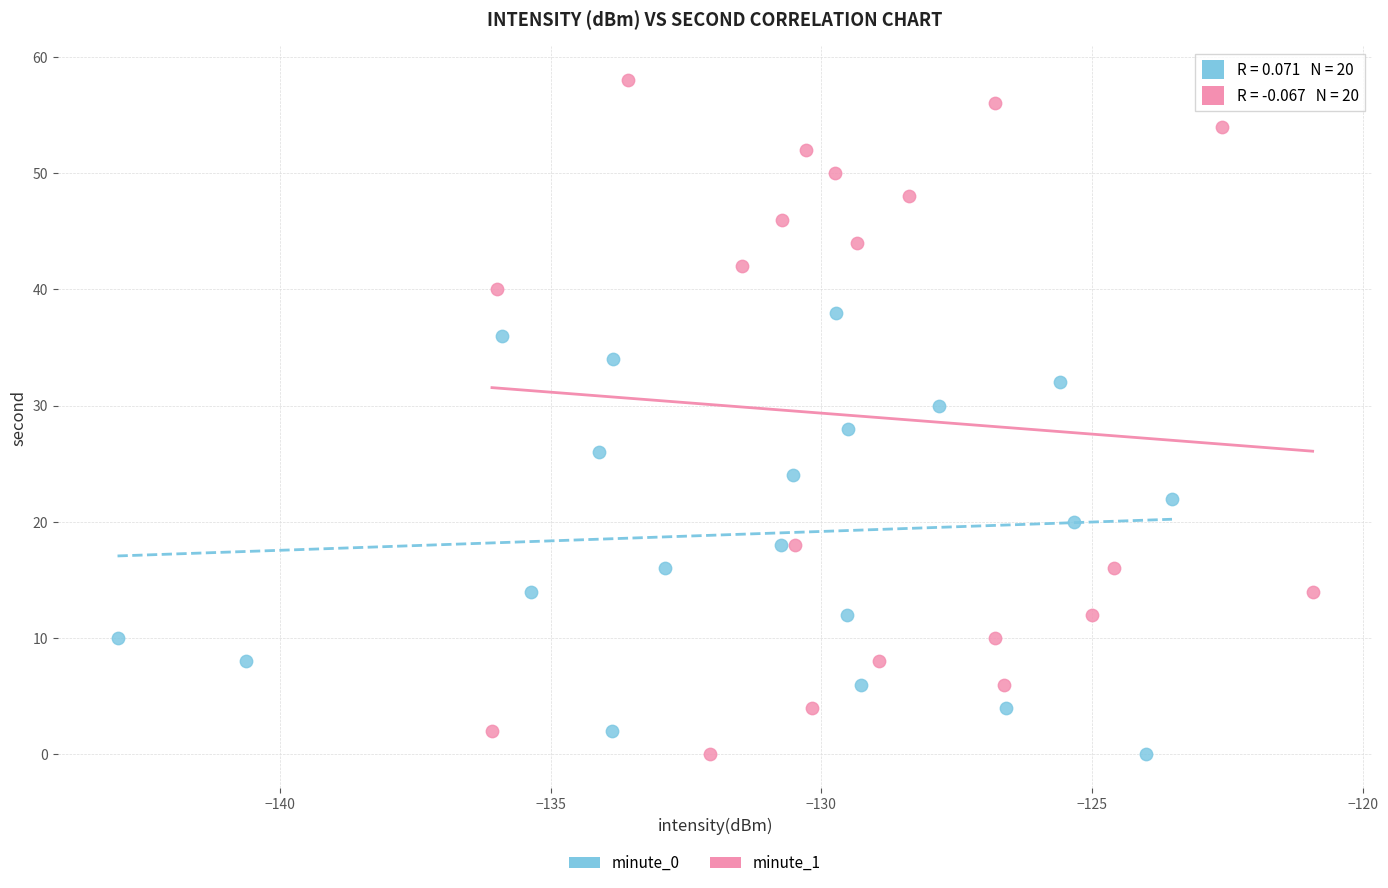

Which series reaches the maximum Y coordinate?

minute_1